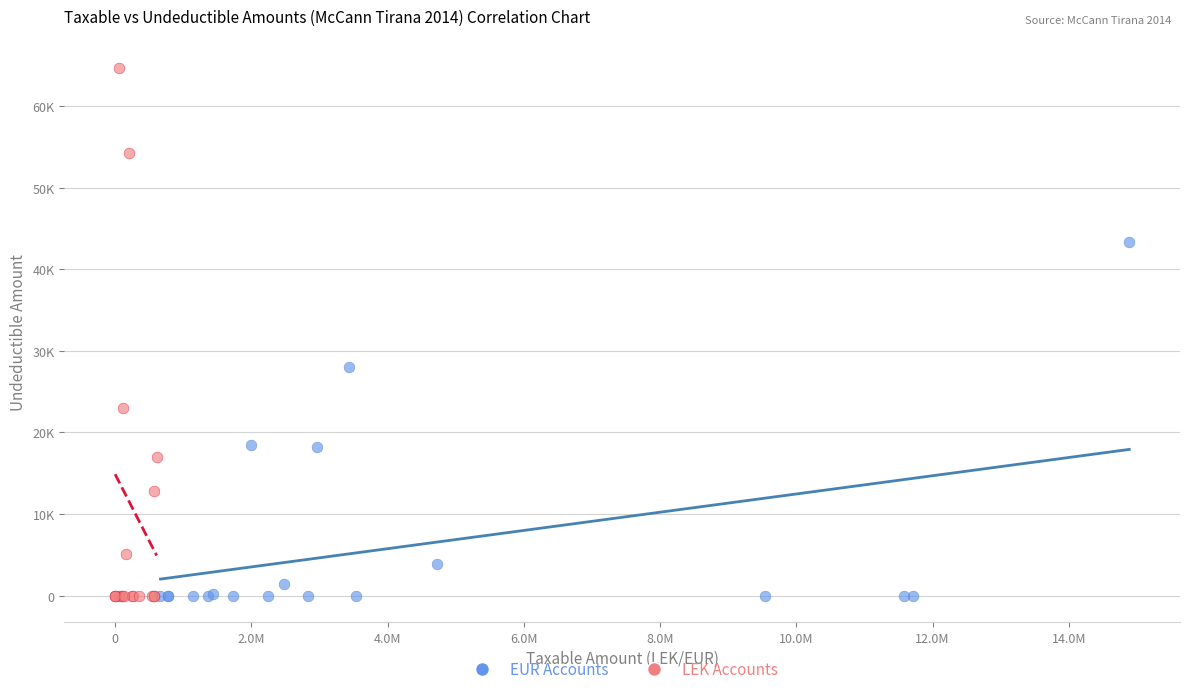

What are all the series names shown in the legend?

EUR Accounts, LEK Accounts